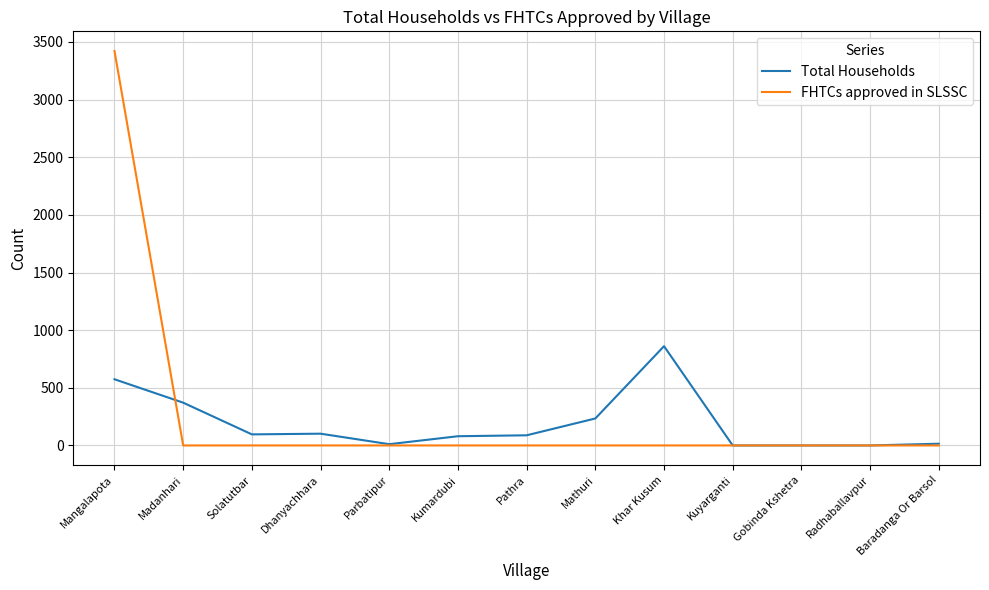

Does the chart have visible grid lines?

Yes